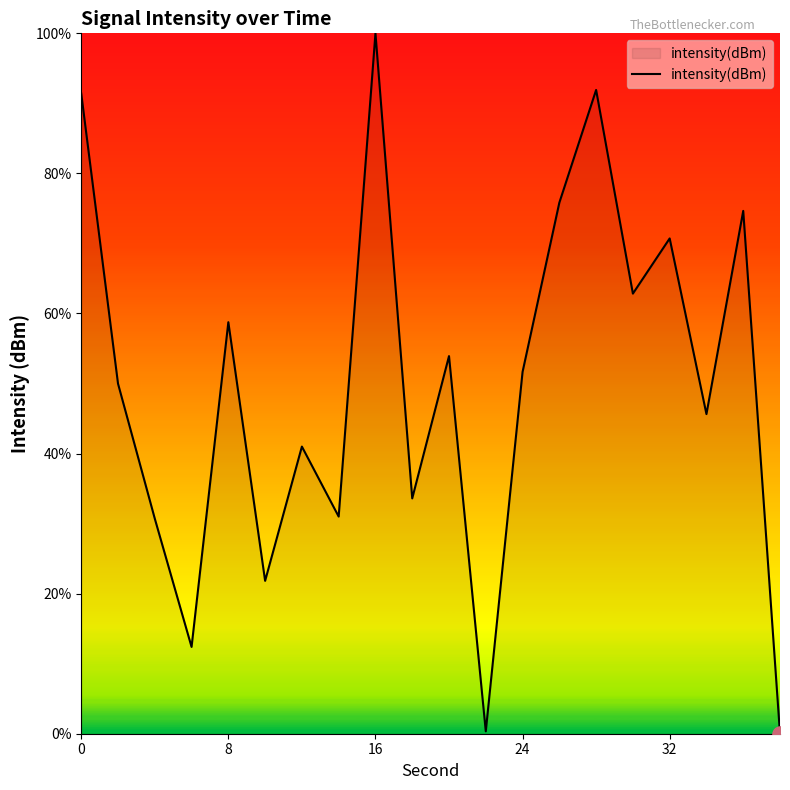

What is the difference between the maximum and minimum values?

100.0